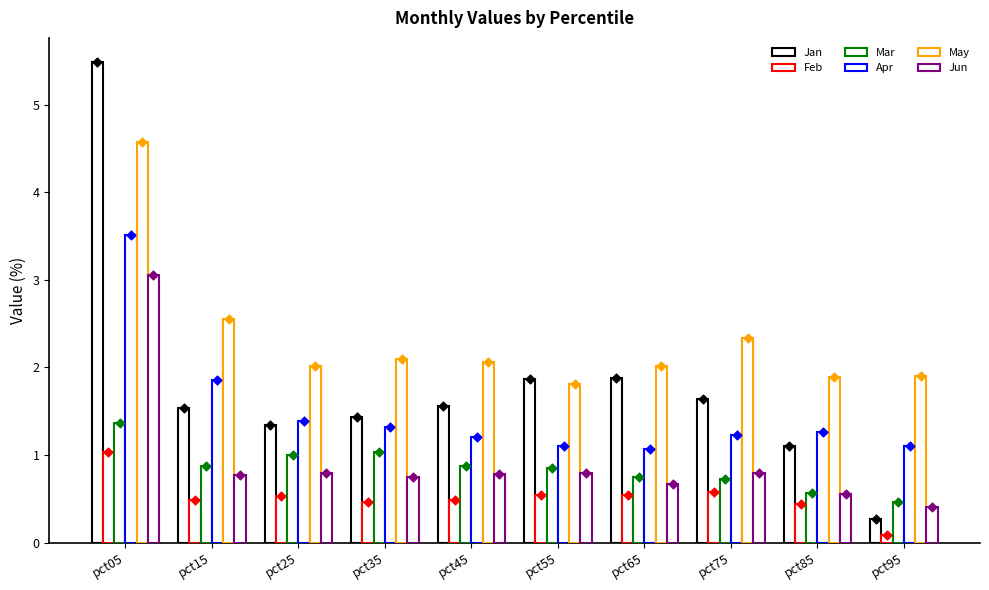

Which series reaches the minimum Y coordinate?

Feb